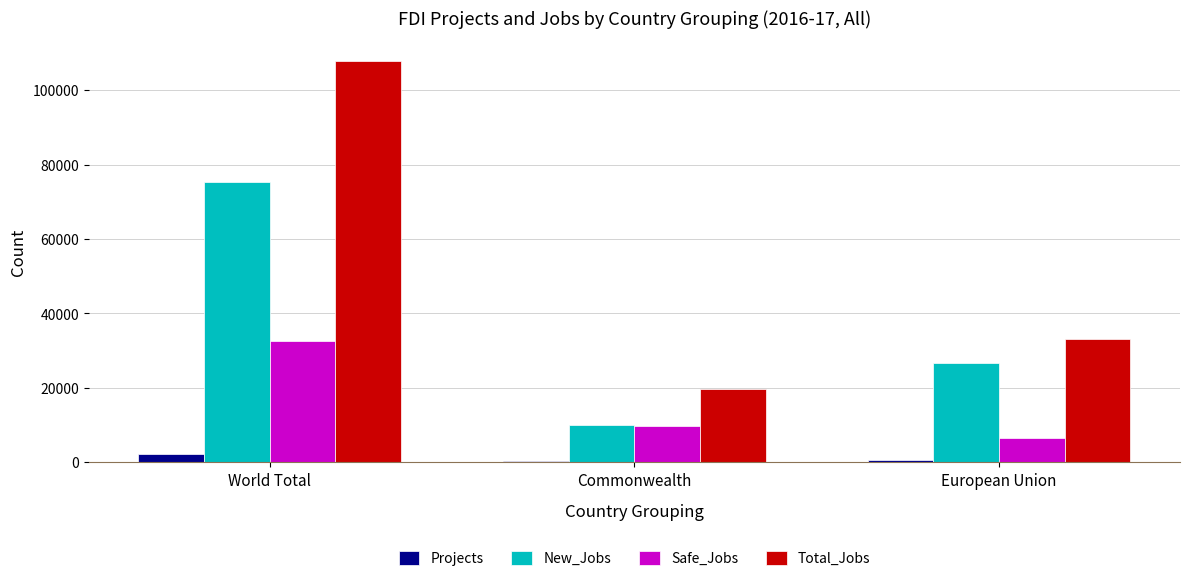

How many groups of bars are there?

3